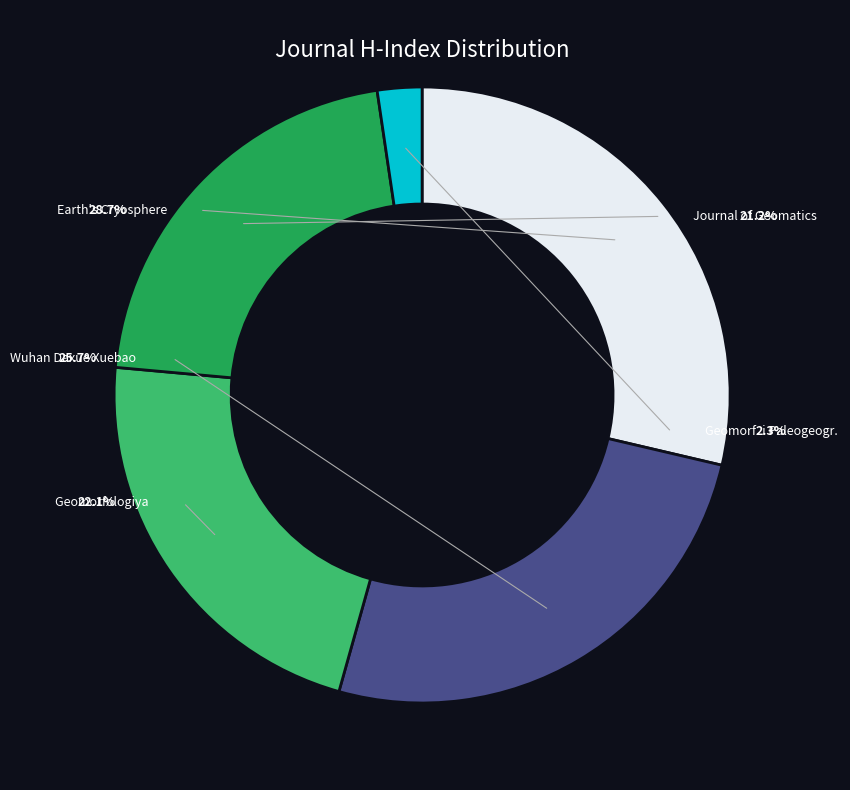

Rank the categories by value from lowest to highest.

Geomorfologiya i Paleogeografiya (Rank 5), Journal of Geomatics (Rank 4), Geomorfologiya (Rank 3), Wuhan Daxue Xuebao (Rank 2), Earth's Cryosphere (Rank 1)